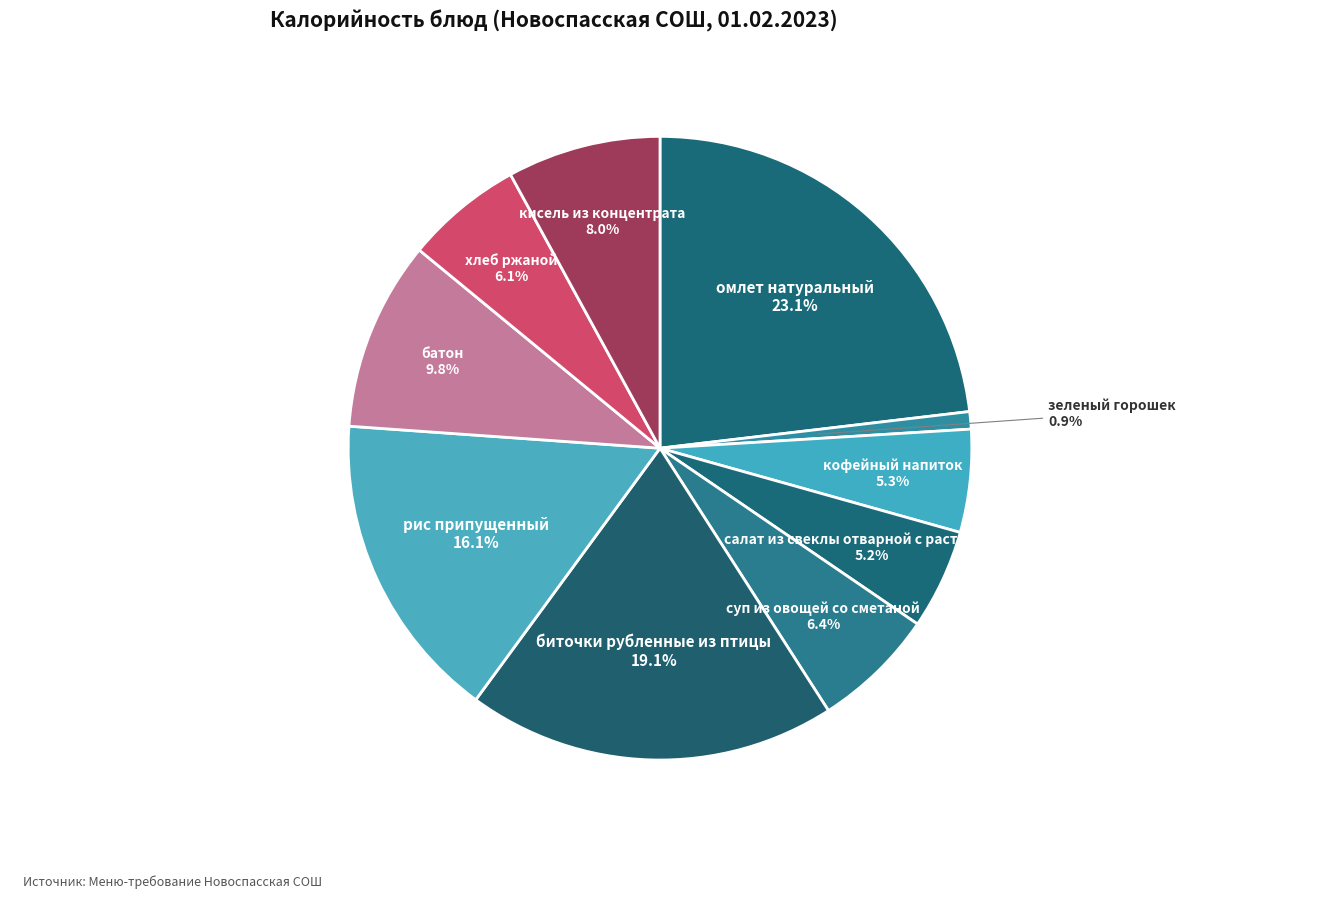

What is the smallest slice in the pie chart?

зеленый горошек